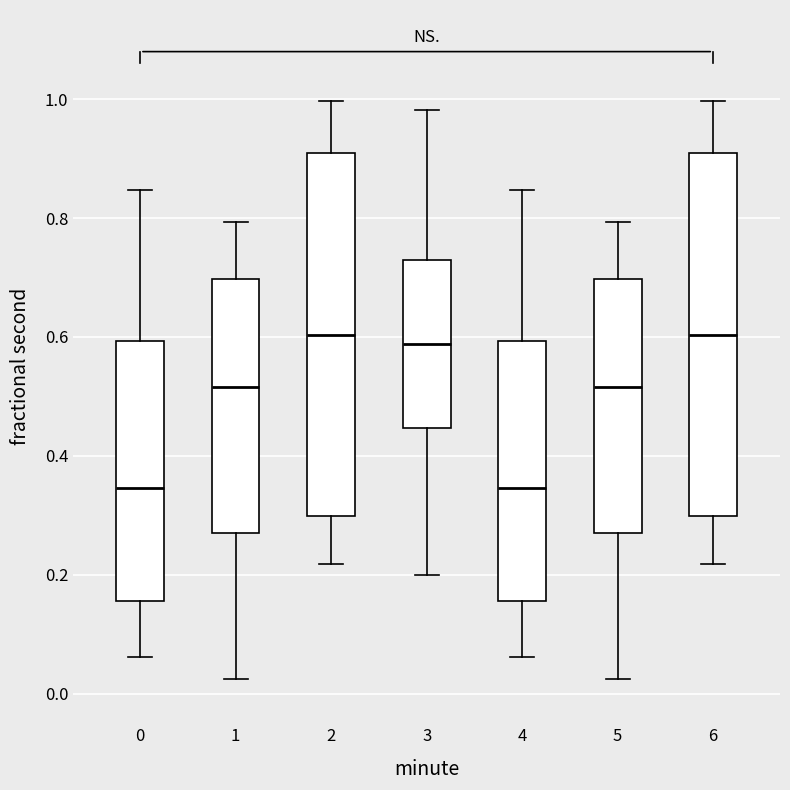

Where is the lower edge of the box at x = 4 on the y-axis? The values are not printed on the chart, so give them approximately, as read against the axis.

0.16